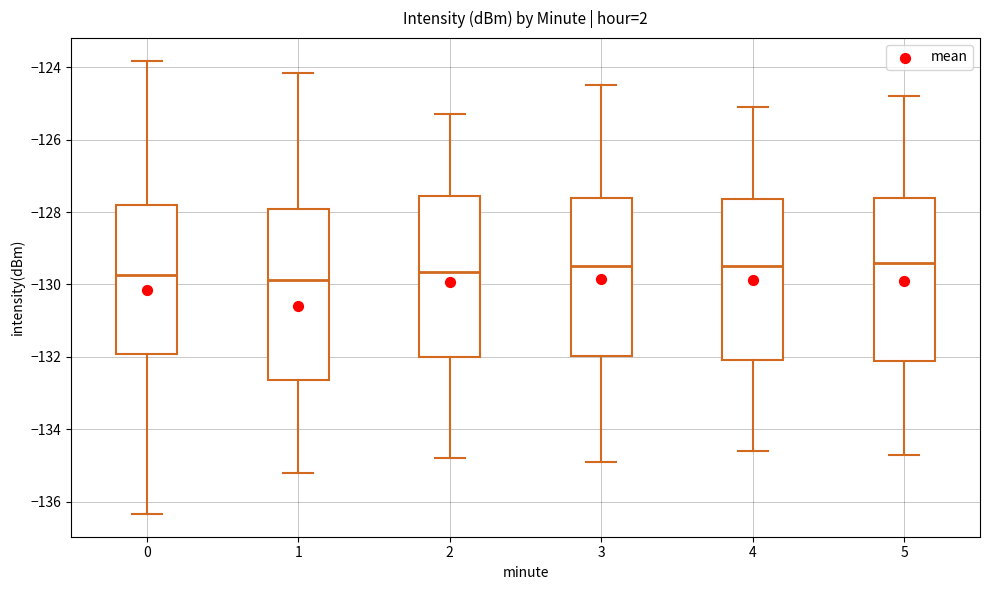

Reading left to right, transcribe this box plot: for each box, give where its median line is, the range the box spans, and where its two whiskers end, as read against the y-axis. The values are not printed on the chart, so give them approximately, as read against the axis.

0: median -129.8, box -132.0 to -127.8, whiskers -136.4 to -123.8
1: median -129.8, box -132.6 to -128.0, whiskers -135.2 to -124.2
2: median -129.6, box -132.0 to -127.6, whiskers -134.8 to -125.2
3: median -129.4, box -132.0 to -127.6, whiskers -134.8 to -124.4
4: median -129.4, box -132.0 to -127.6, whiskers -134.6 to -125.0
5: median -129.4, box -132.2 to -127.6, whiskers -134.6 to -124.8